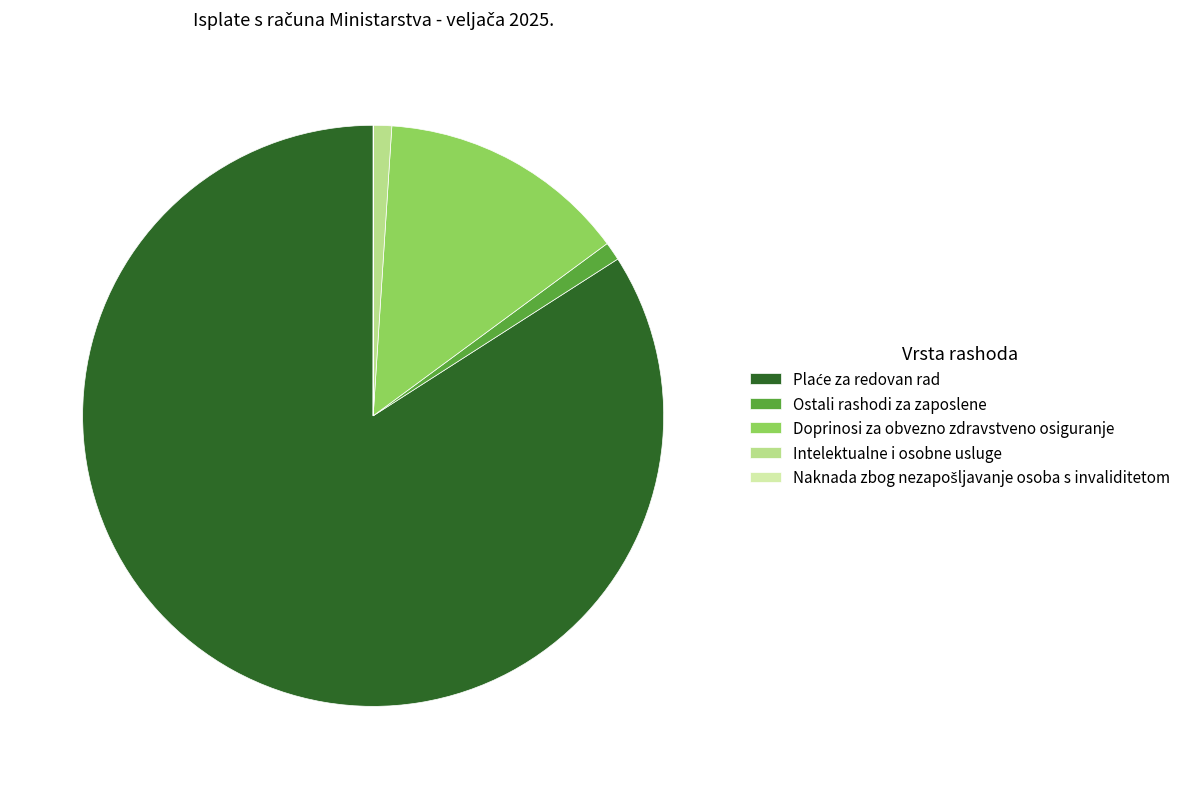

True or false: Intelektualne i osobne usluge accounts for 1% of the total.

True